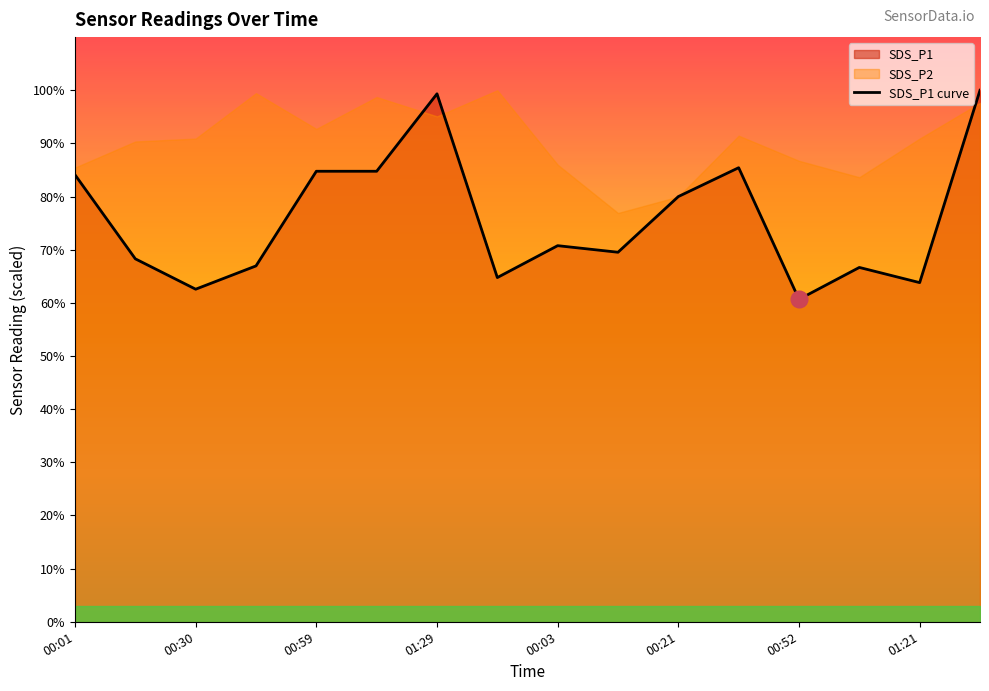

What is the greatest value displayed?

100.0